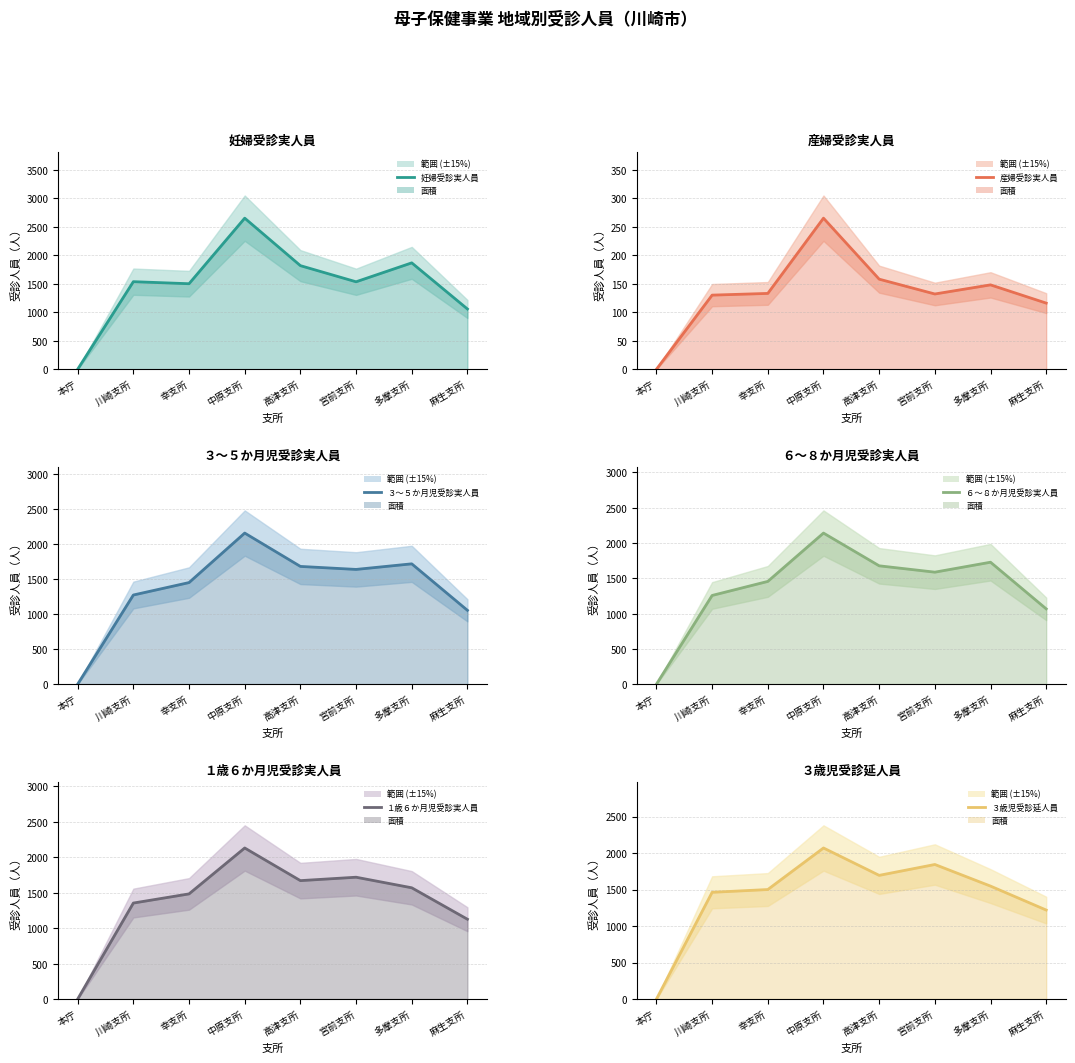

Reading right to left, list all the values displayed in this chart.

妊婦受診実人員: 麻生支所=1057	多摩支所=1866	宮前支所=1534	高津支所=1817	中原支所=2650	幸支所=1500	川崎支所=1536	本庁=0
産婦受診実人員: 麻生支所=116	多摩支所=148	宮前支所=132	高津支所=158	中原支所=265	幸支所=133	川崎支所=130	本庁=0
３～５か月児受診実人員: 麻生支所=1056	多摩支所=1721	宮前支所=1641	高津支所=1684	中原支所=2161	幸支所=1453	川崎支所=1275	本庁=0
６～８か月児受診実人員: 麻生支所=1067	多摩支所=1728	宮前支所=1587	高津支所=1677	中原支所=2141	幸支所=1456	川崎支所=1257	本庁=0
１歳６か月児受診実人員: 麻生支所=1125	多摩支所=1568	宮前支所=1717	高津支所=1669	中原支所=2129	幸支所=1482	川崎支所=1353	本庁=0
３歳児受診延人員: 麻生支所=1219	多摩支所=1547	宮前支所=1843	高津支所=1694	中原支所=2069	幸支所=1500	川崎支所=1462	本庁=0